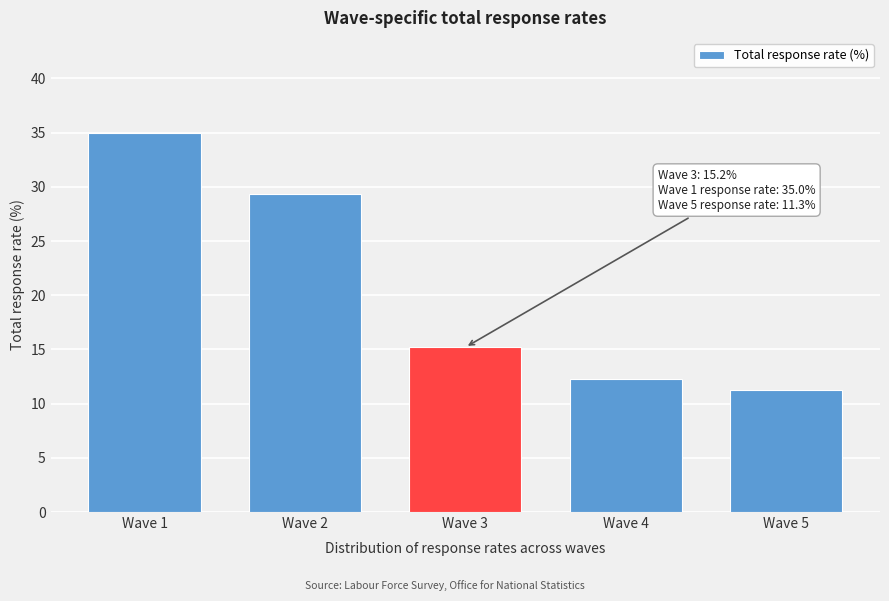

Reading left to right, extract all data points from this chart.

35.0	29.3	15.2	12.3	11.3